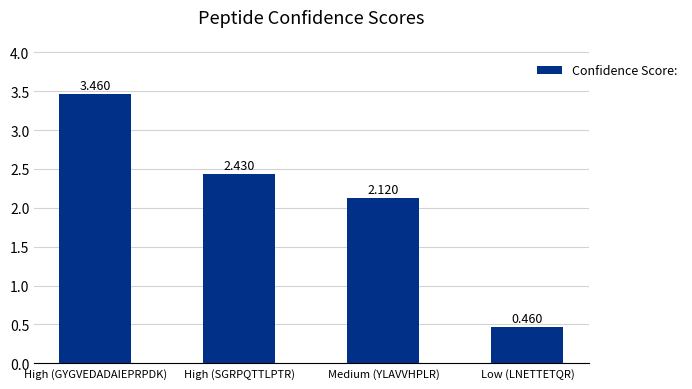

Between Low (LNETTETQR) and Medium (YLAVVHPLR), which is larger?

Medium (YLAVVHPLR)